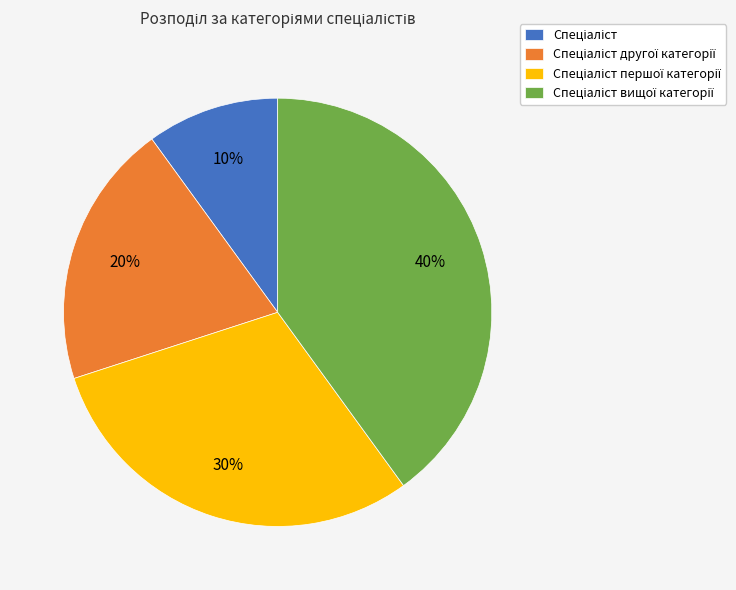

Is there a majority slice in this chart?

No